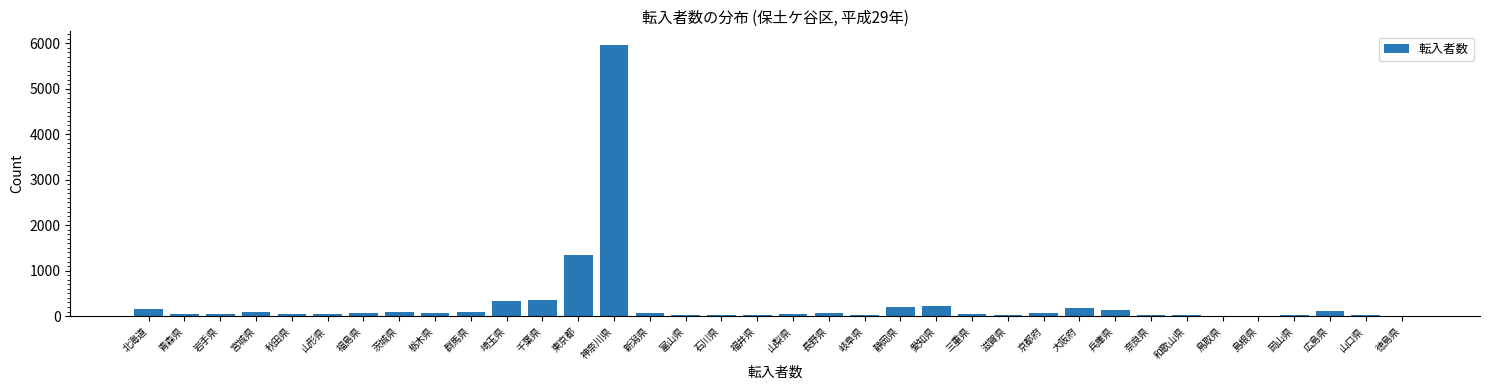

Which has a higher value, 北海道 or 山口県?

北海道